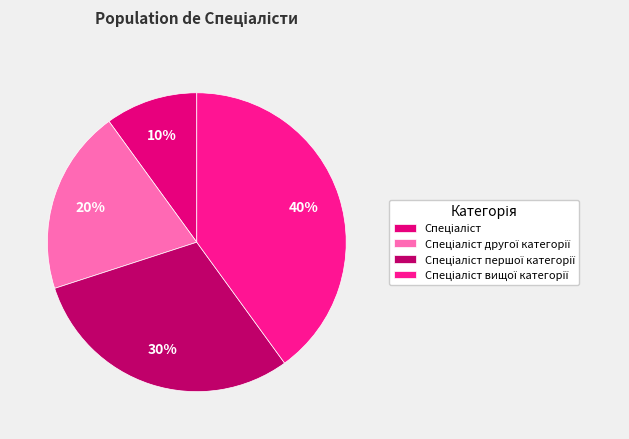

Does any single category account for the majority?

No